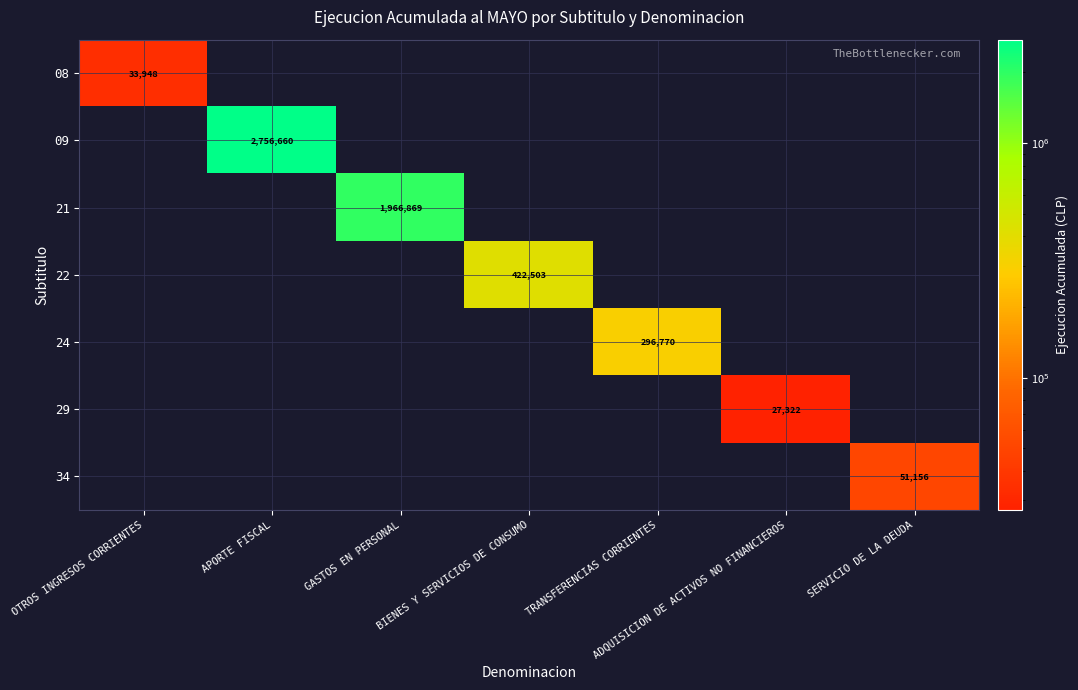

What is the total value across all series at SERVICIO DE LA DEUDA?

51156